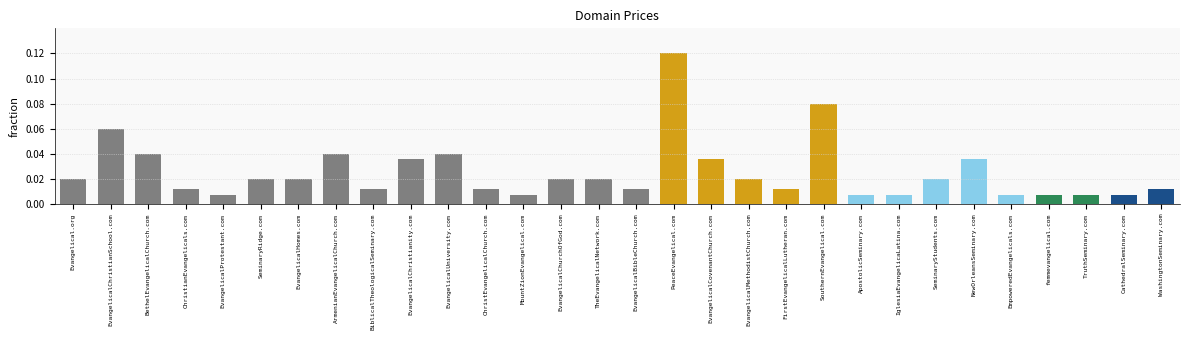

Is it true that the value at ArmenianEvangelicalChurch.com is 0.1?

False